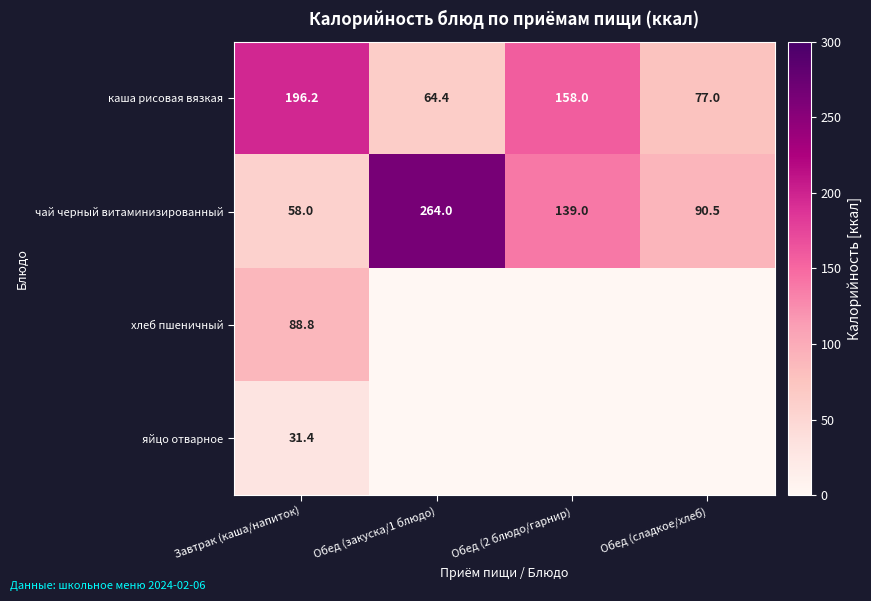

At which label does каша рисовая вязкая first exceed 158?

Завтрак (каша/напиток)